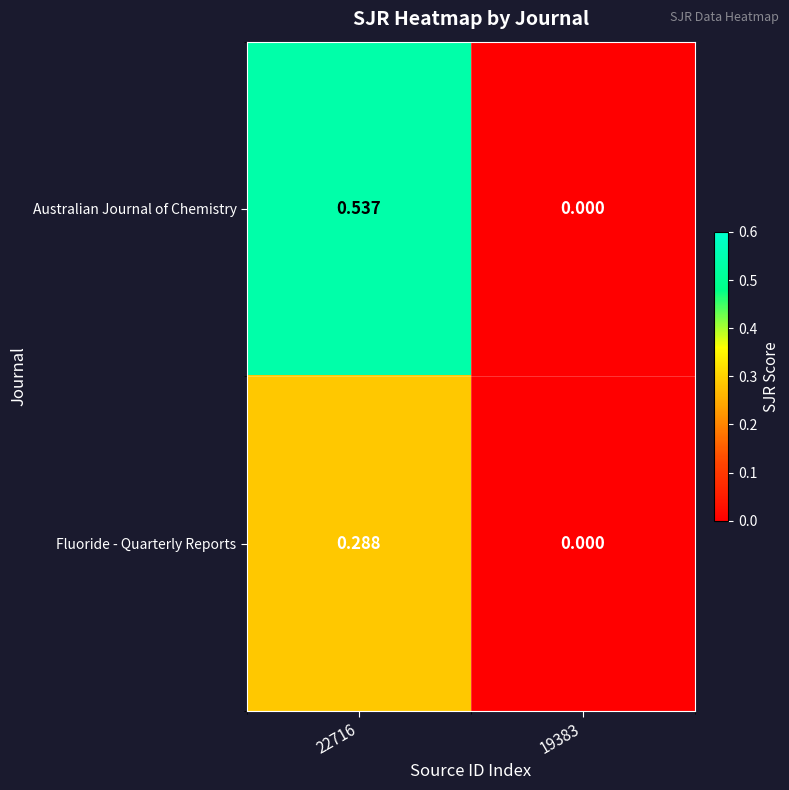

Which series has the largest total across all categories?

Australian Journal of Chemistry